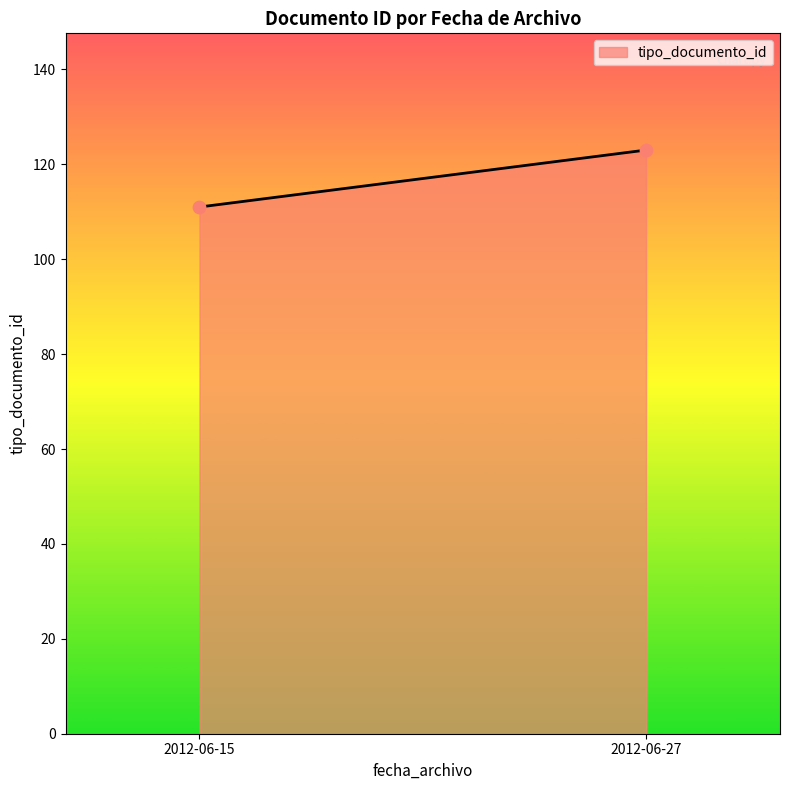

What is the range of Y values (max minus min)?

12